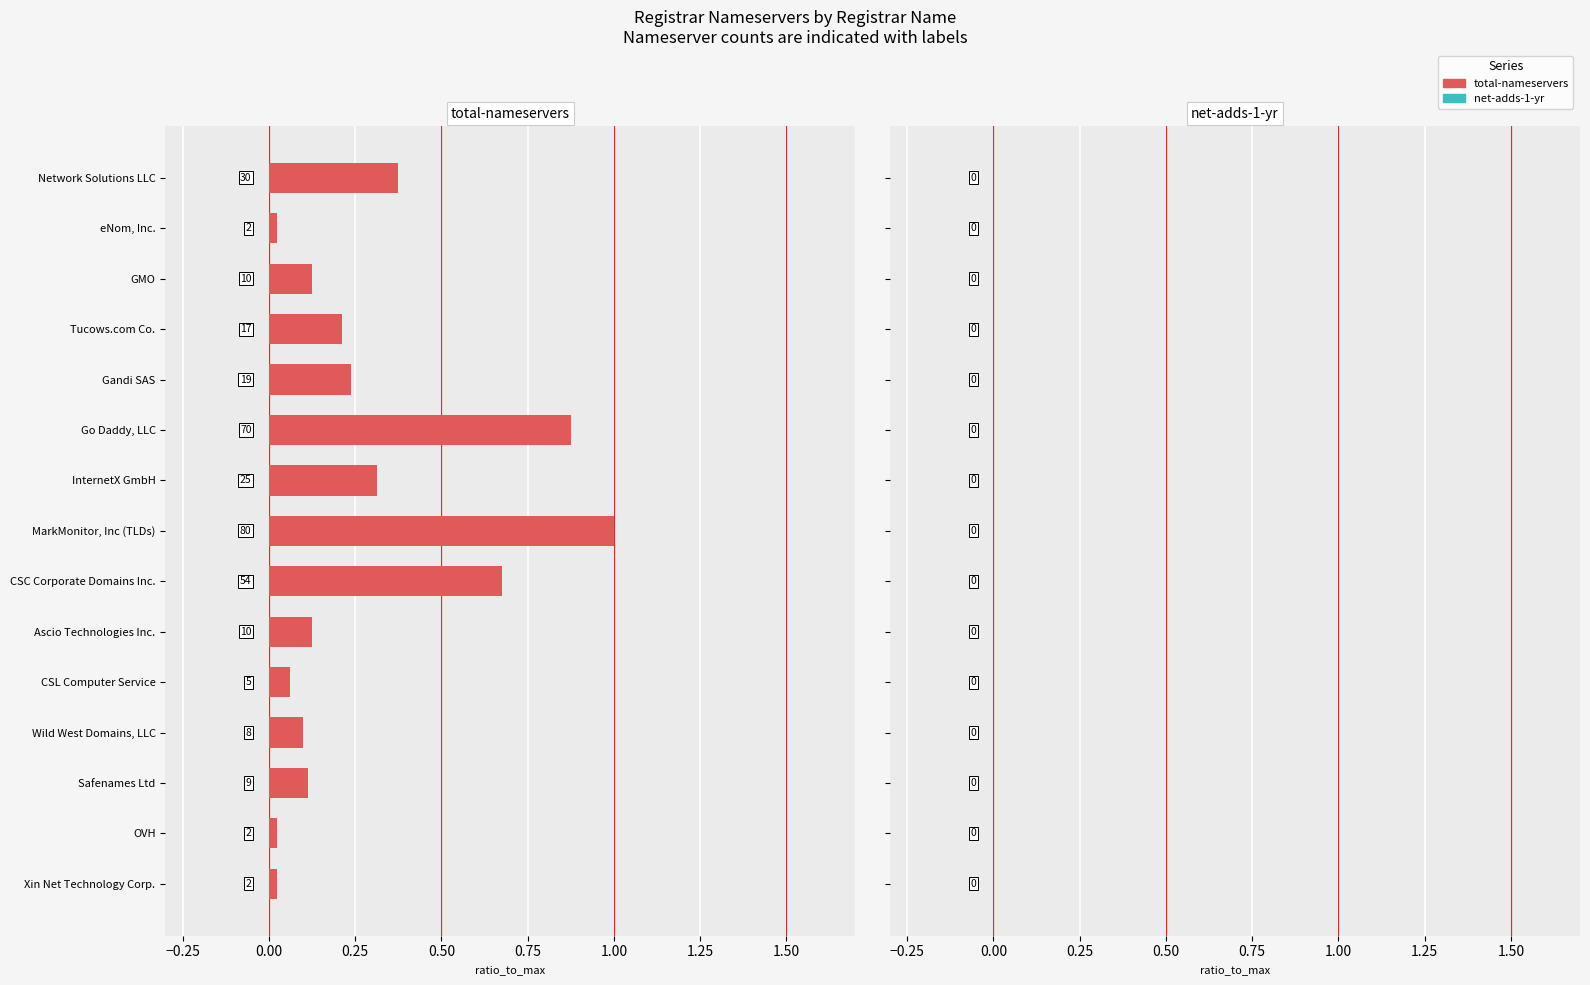

Are the bars horizontal?

Yes